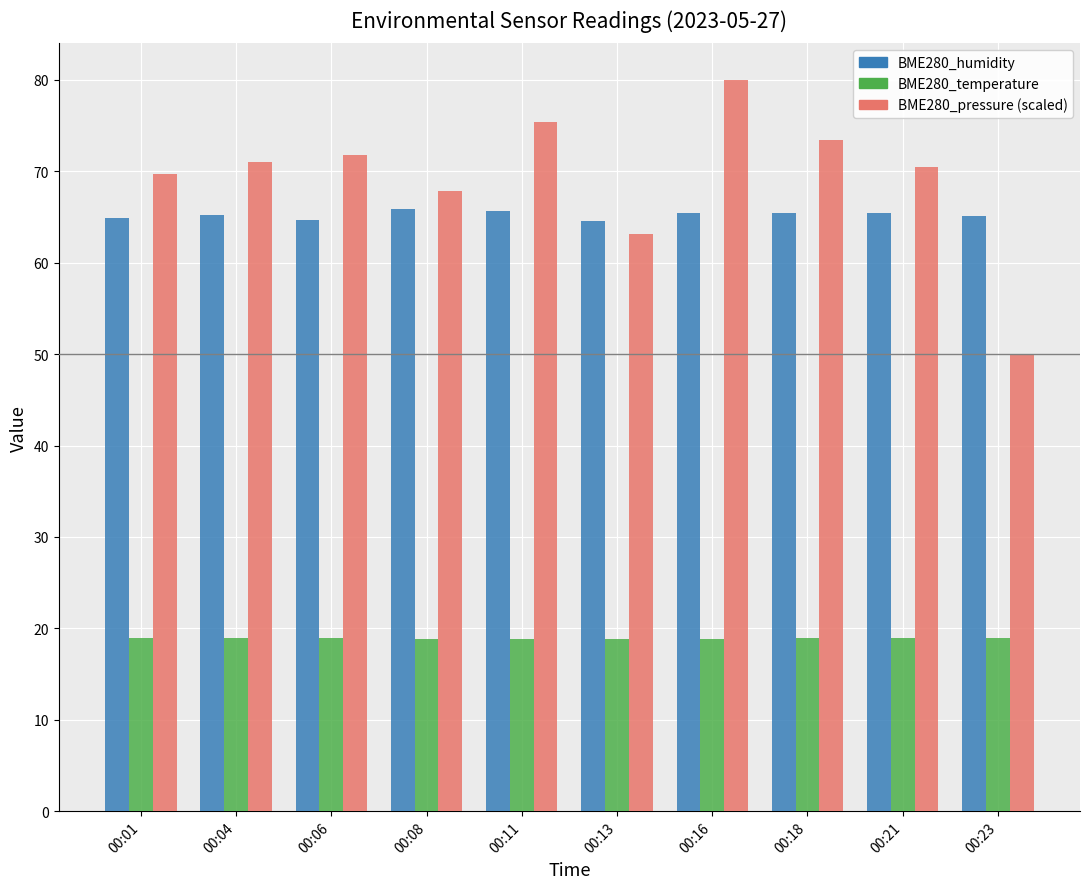

What is the spread (max minus min) of values at 00:11?

56.5